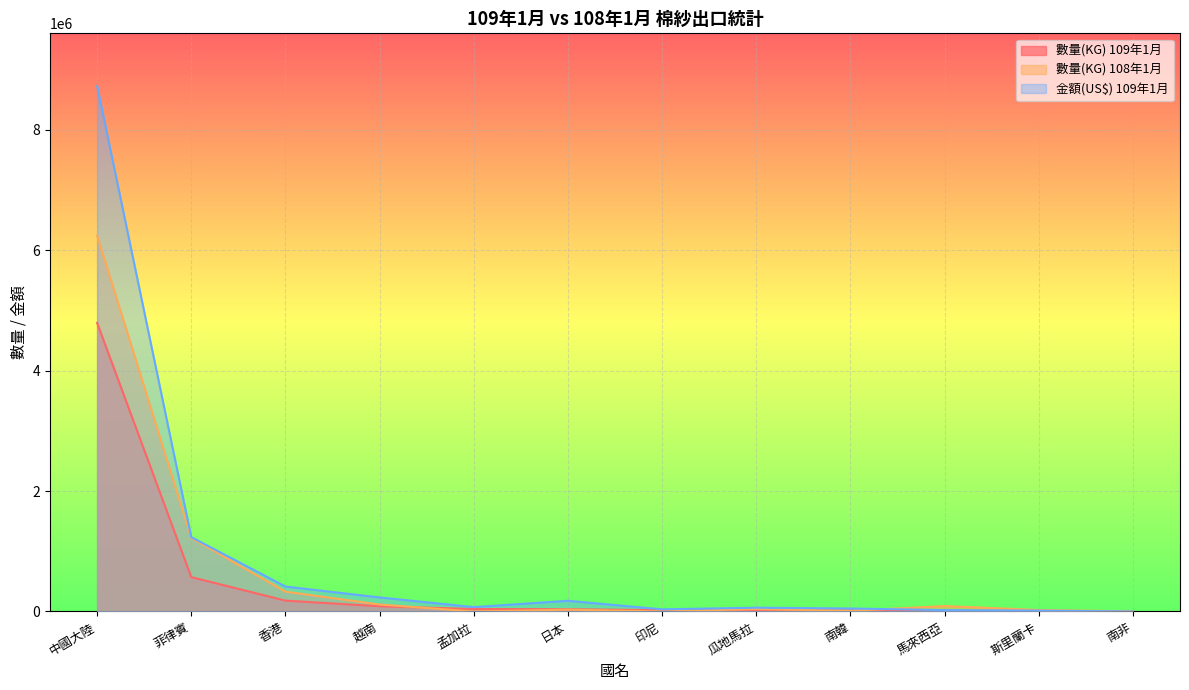

At which label is 數量(KG) 109年1月 closest to 2397103?

菲律賓